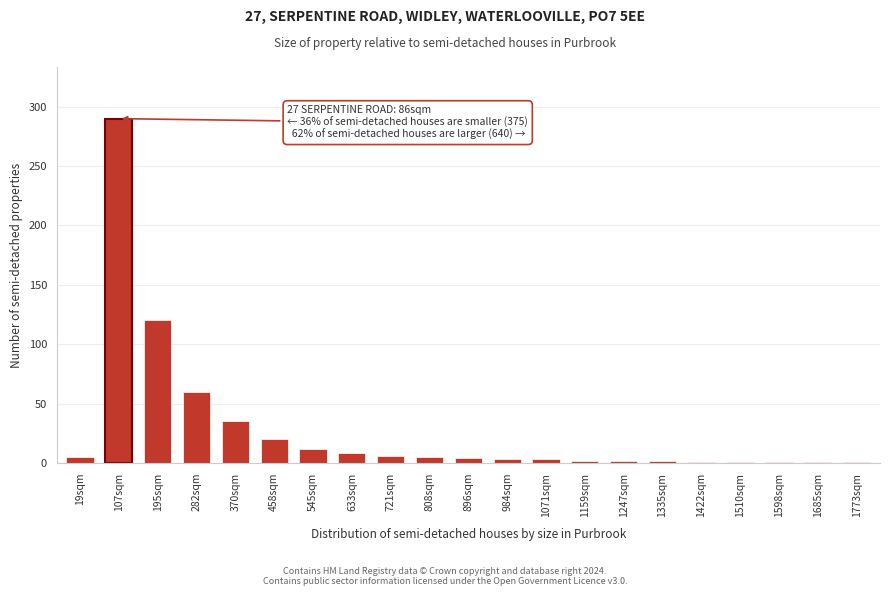

What is the sum of all values?

582